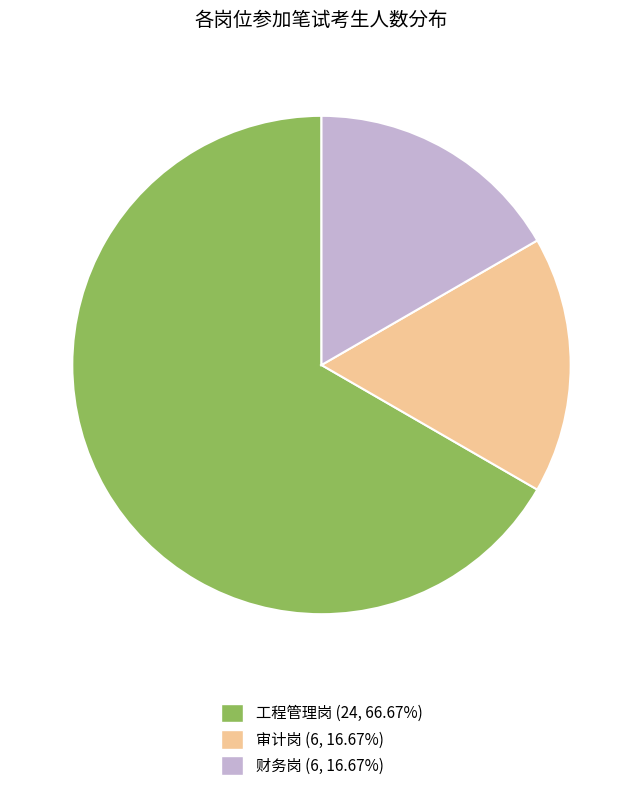

How many slices are in this pie chart?

3